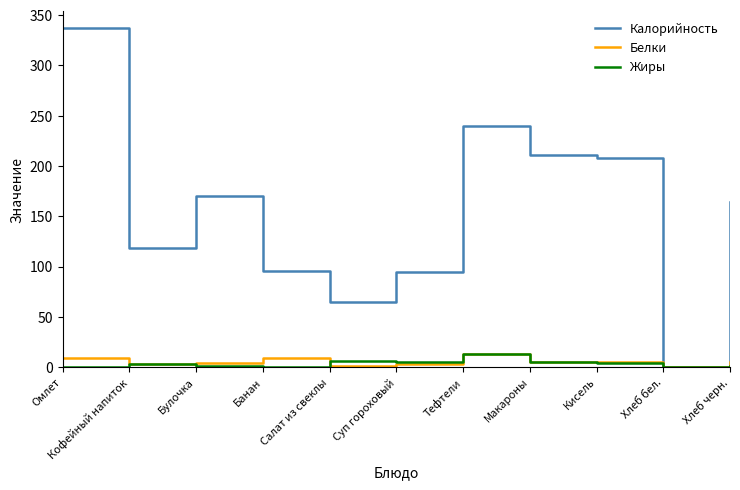

Where does the Калорийность series first go above 164?

Омлет